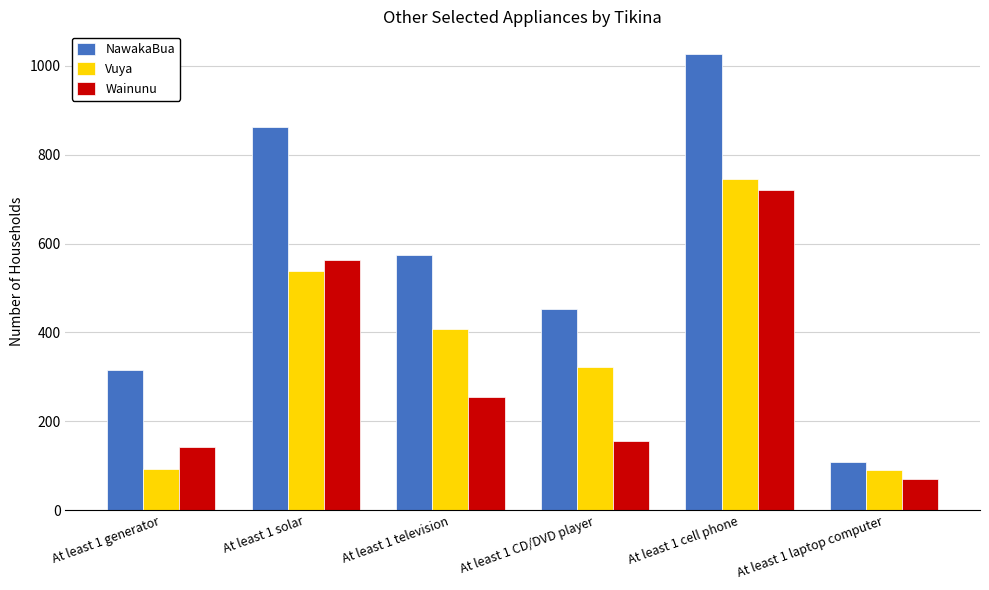

The NawakaBua series shows 574 at At least 1 television. True or false?

True